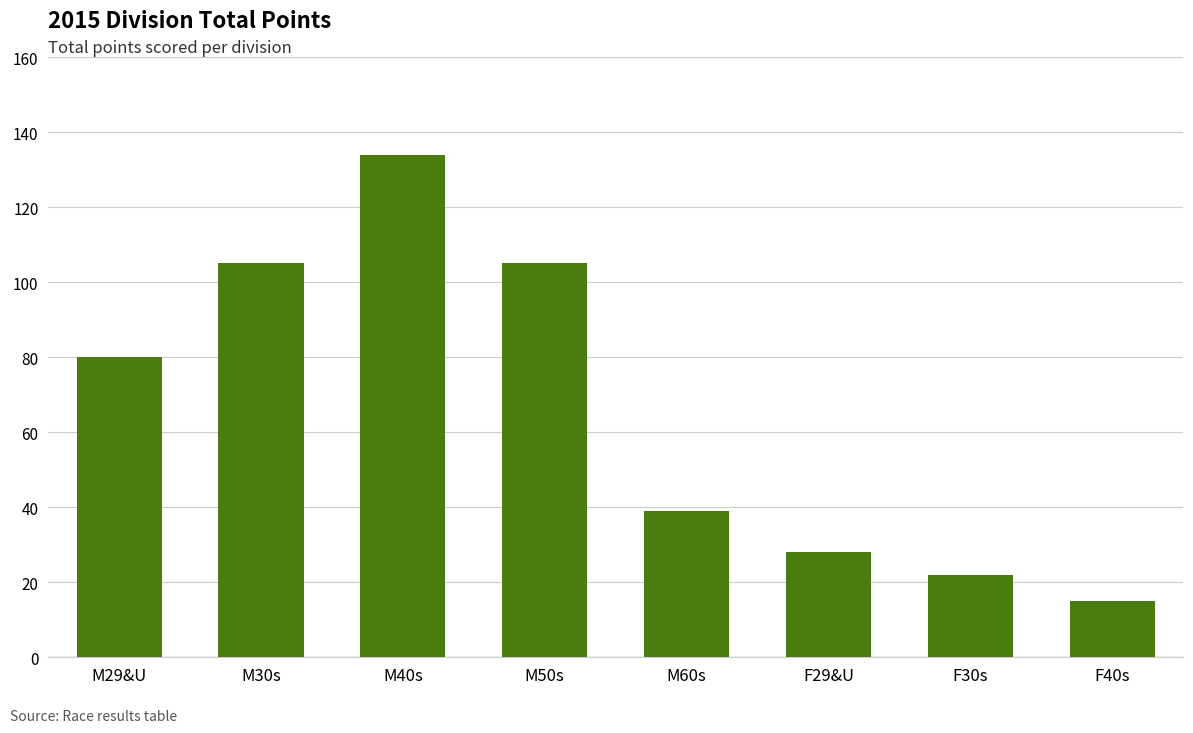

The chart shows a value of 15 at F30s. True or false?

False